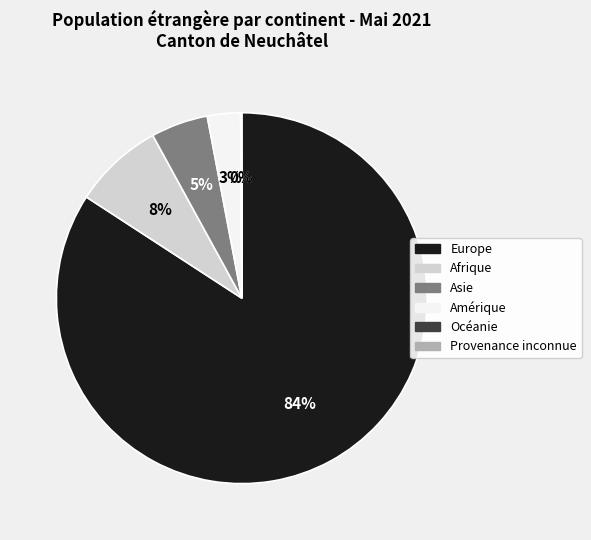

What is the largest slice in the pie chart?

Europe